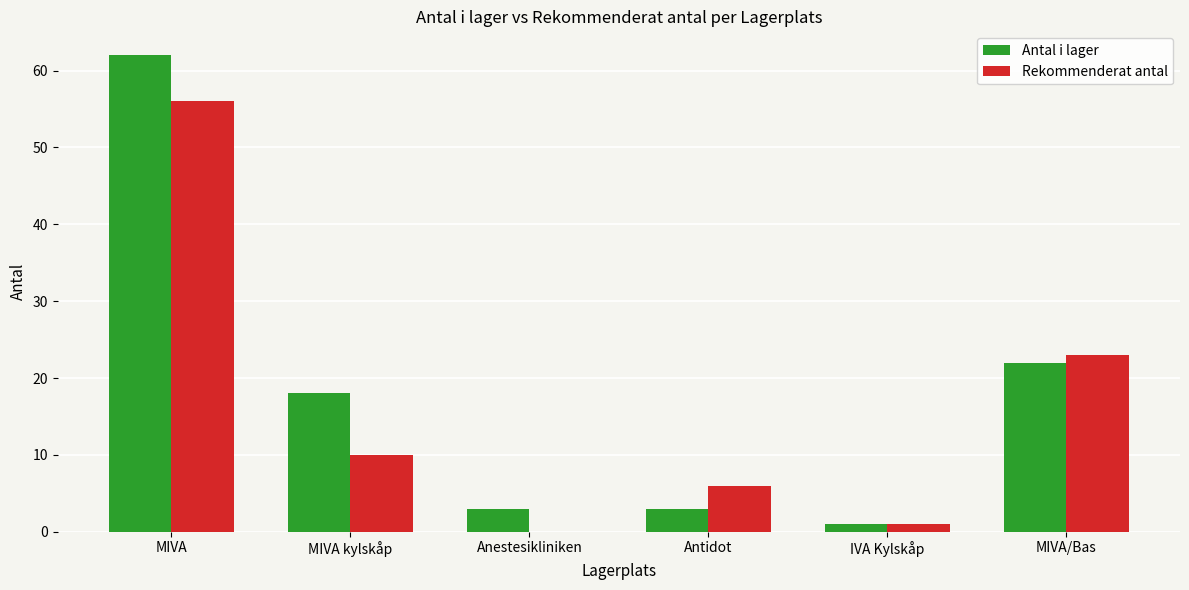

At which label does Antal i lager reach its peak?

MIVA